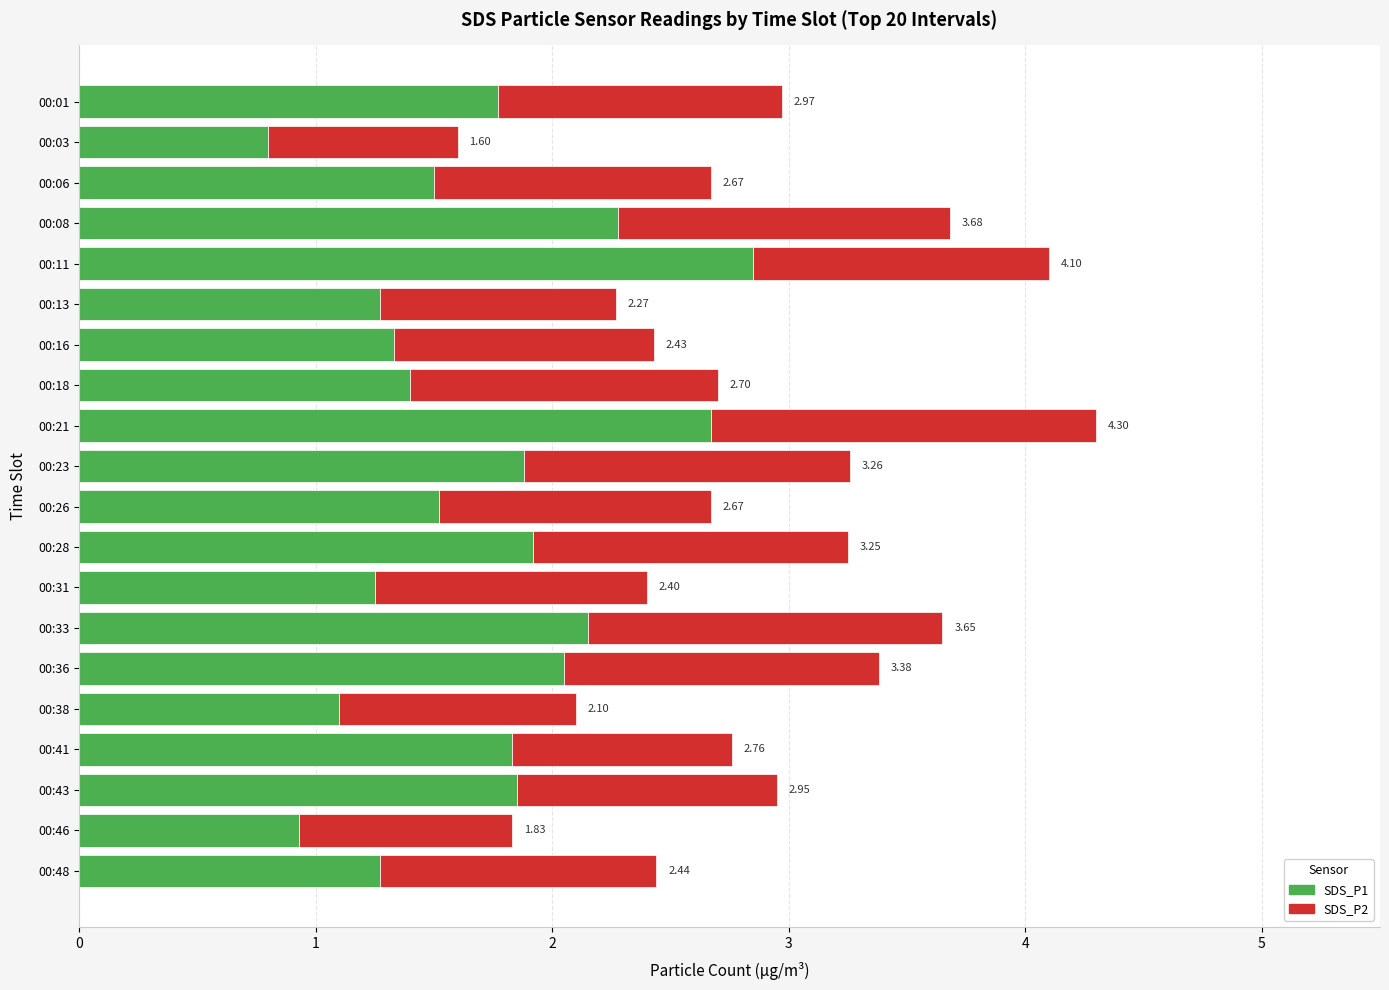

What are all the series names shown in the legend?

SDS_P1, SDS_P2